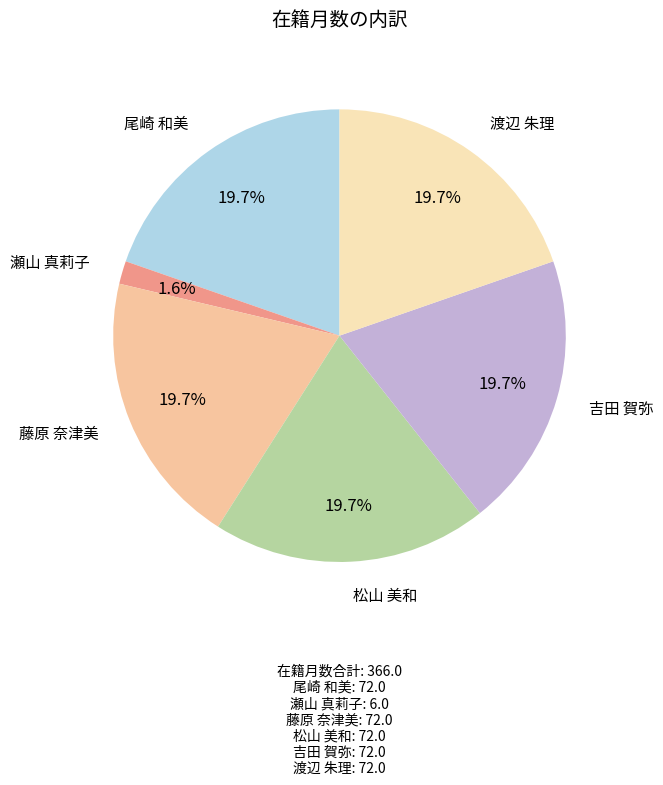

The 渡辺 朱理 slice represents 20% of the pie. True or false?

True